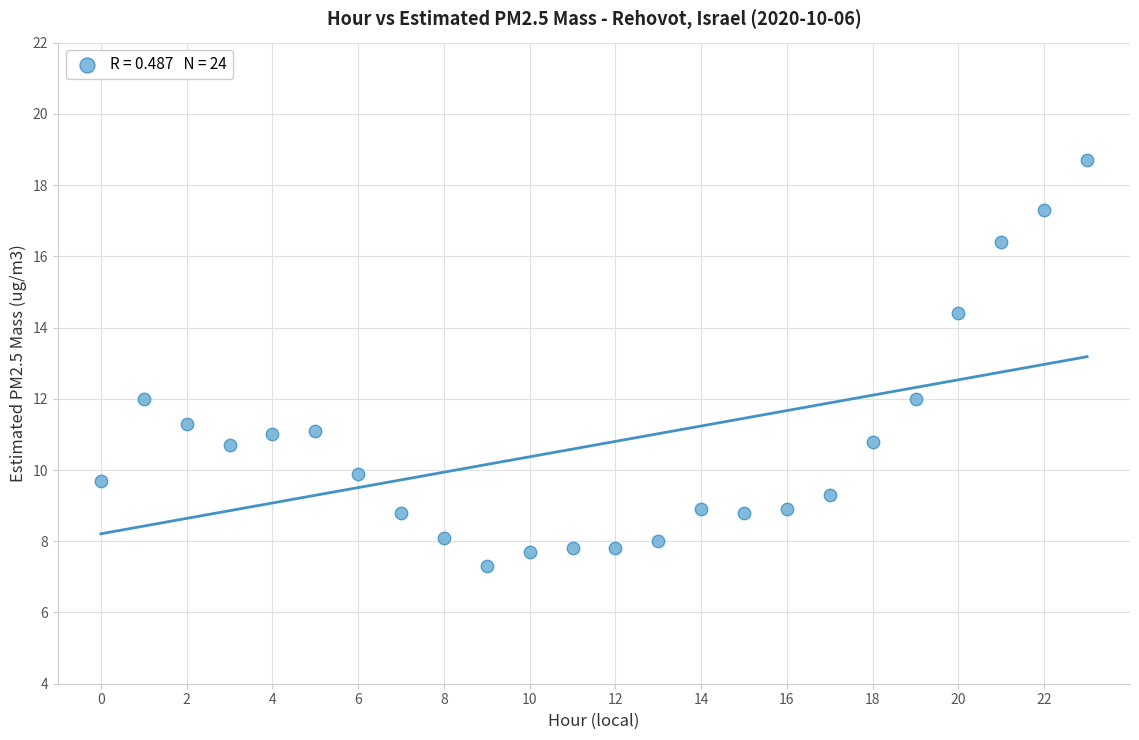

What is the range of Y values (max minus min)?

11.4